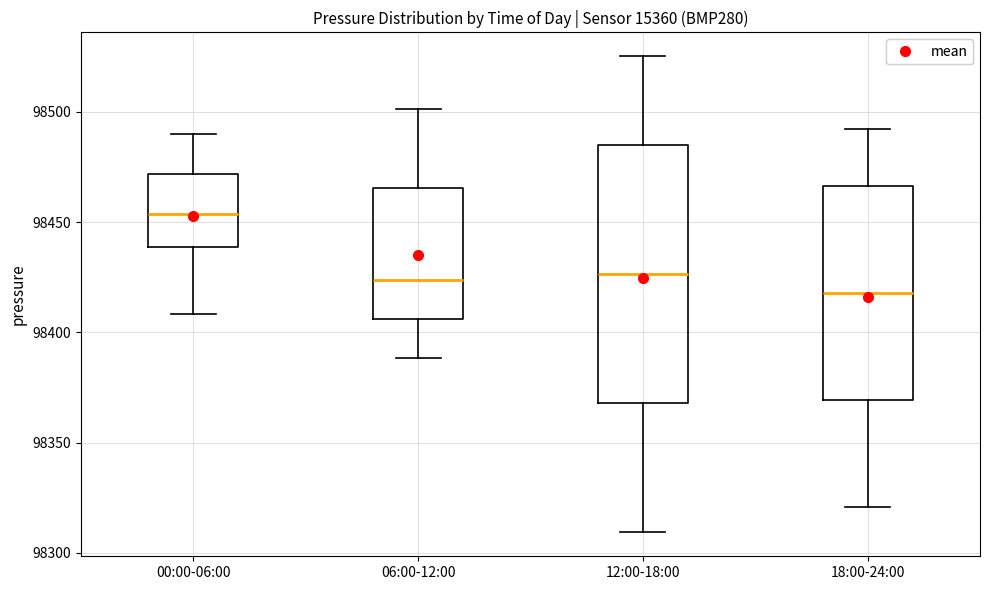

Where is the upper edge of the box for 00:00-06:00 on the y-axis? The values are not printed on the chart, so give them approximately, as read against the axis.

98470